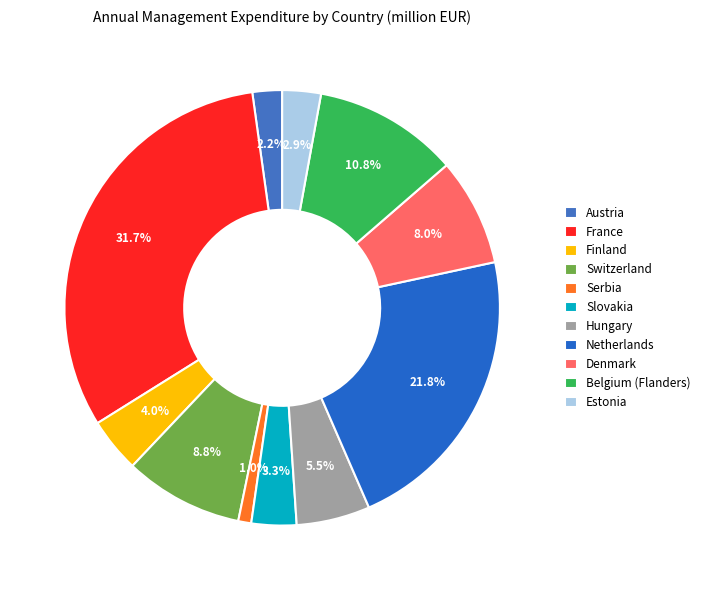

What is the change in value from Austria to Belgium (Flanders)?

+127.0